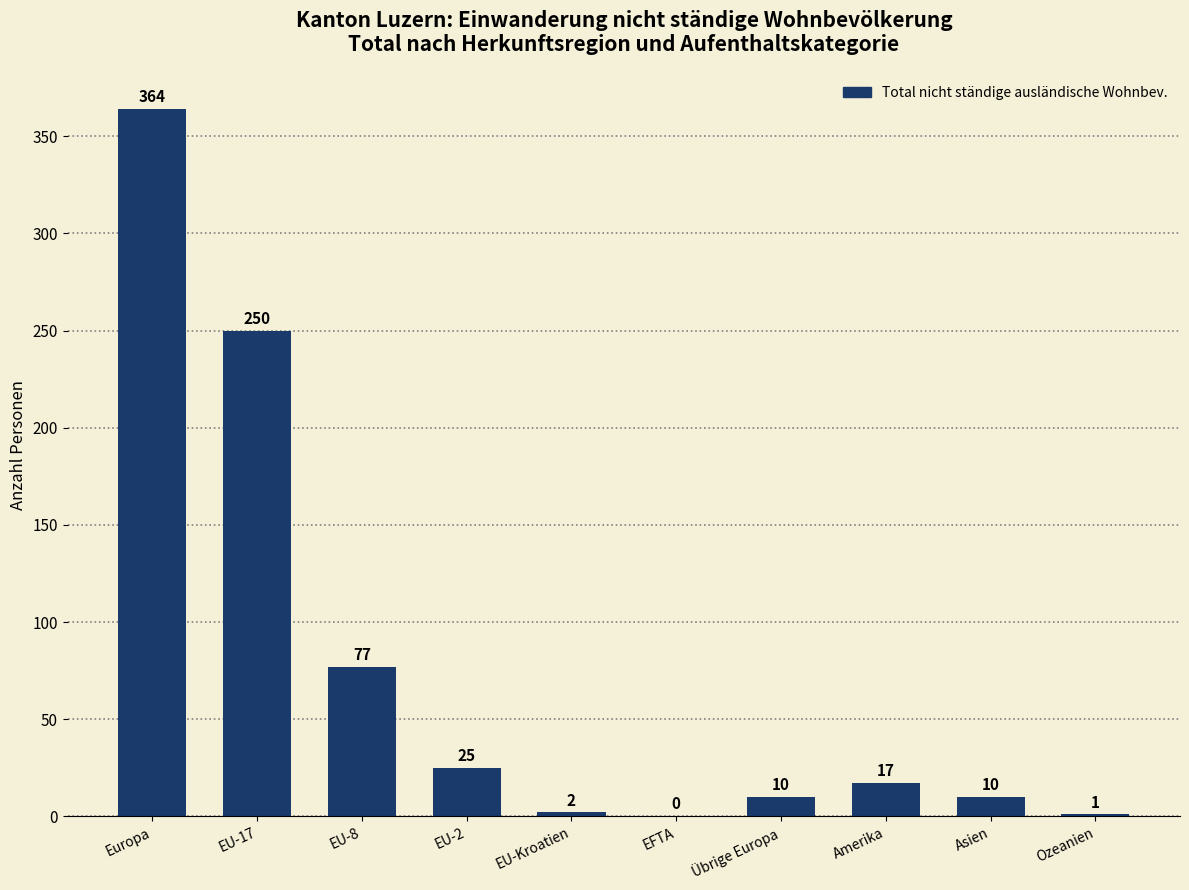

Reading right to left, extract all data points from this chart.

Ozeanien=1	Asien=10	Amerika=17	Übrige Europa=10	EFTA=0	EU-Kroatien=2	EU-2=25	EU-8=77	EU-17=250	Europa=364